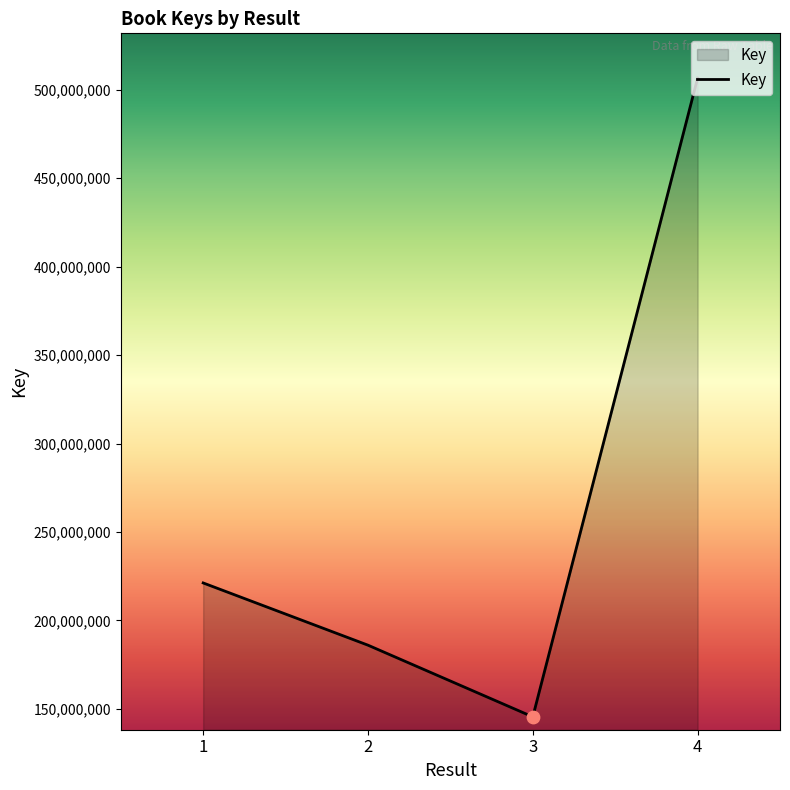

What is the ratio of the value at 1 to the value at 3?

1.5